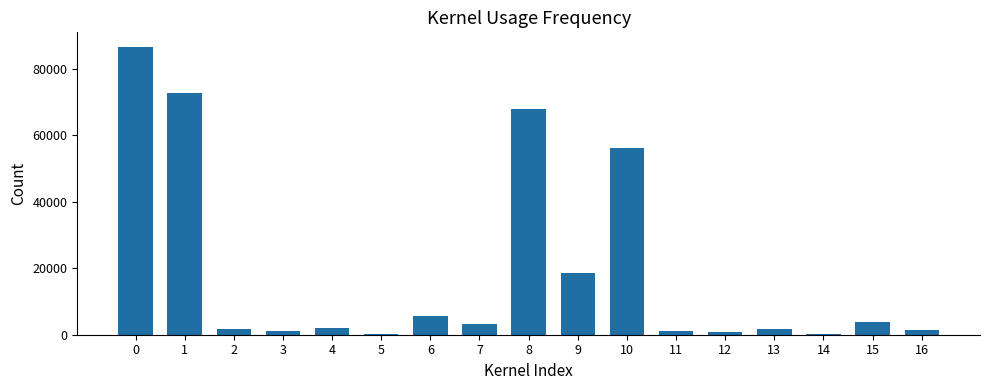

Is it true that the value at 15 is 3746?

True